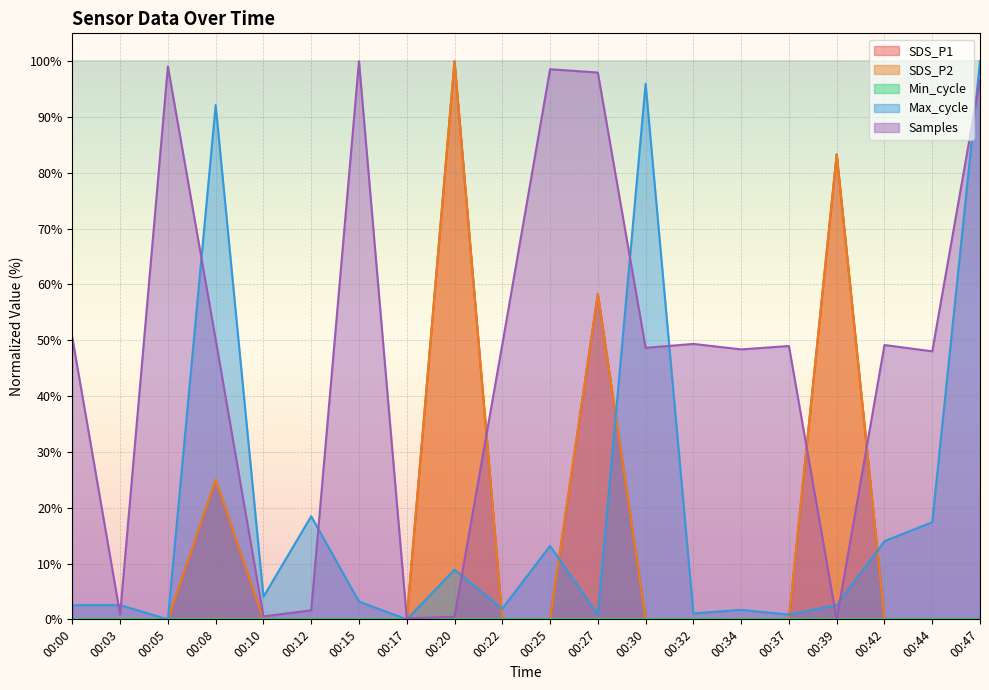

Which category has the highest value across all series?

00:20